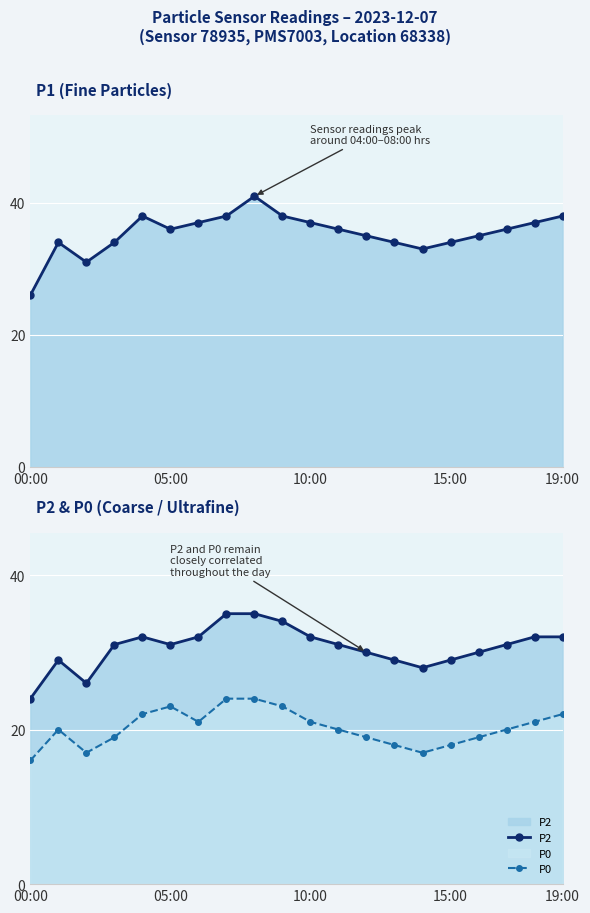

How many lines are shown in the chart?

3